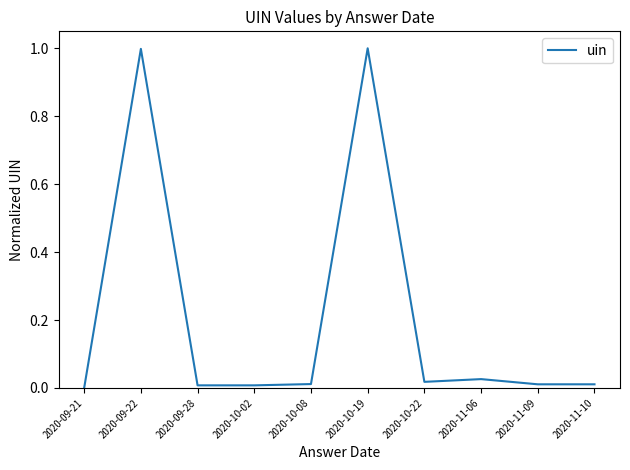

What is the difference between the maximum and minimum values?

1.0